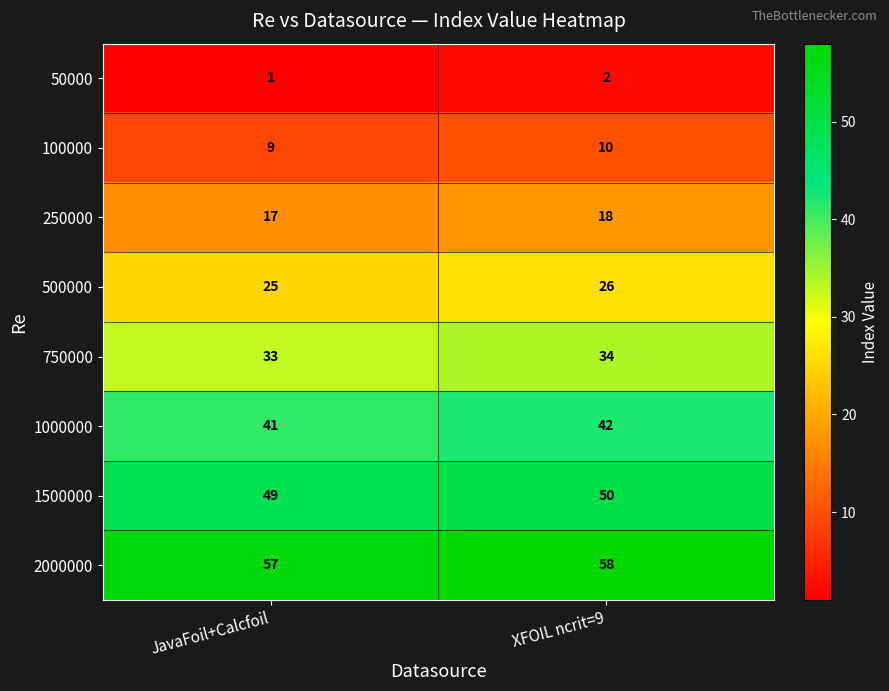

Which series has the largest total across all categories?

2000000